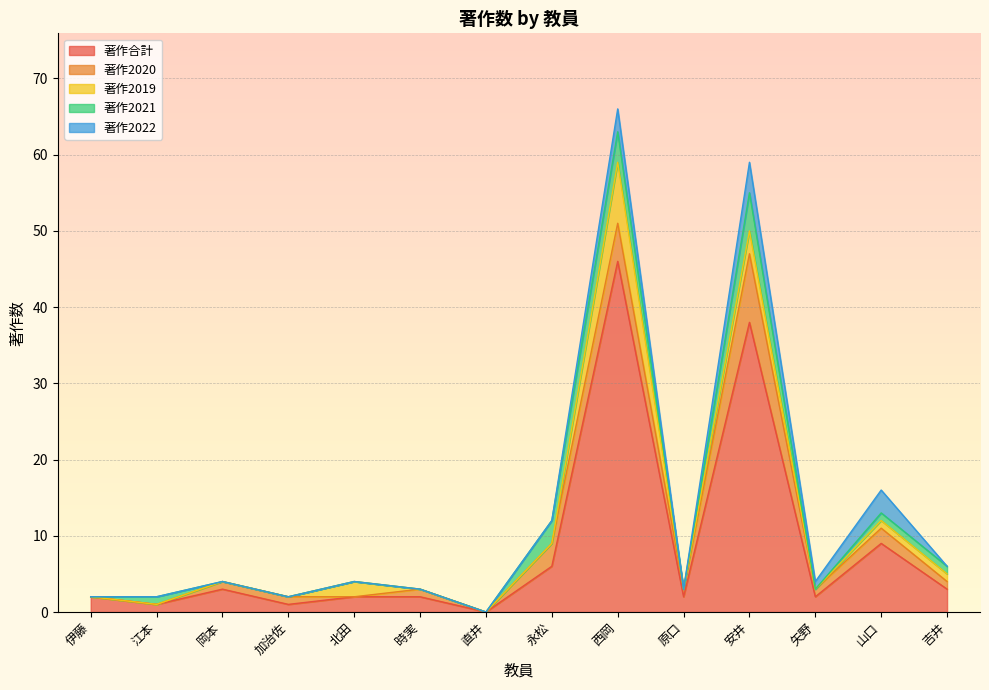

How many series are shown in this chart?

5